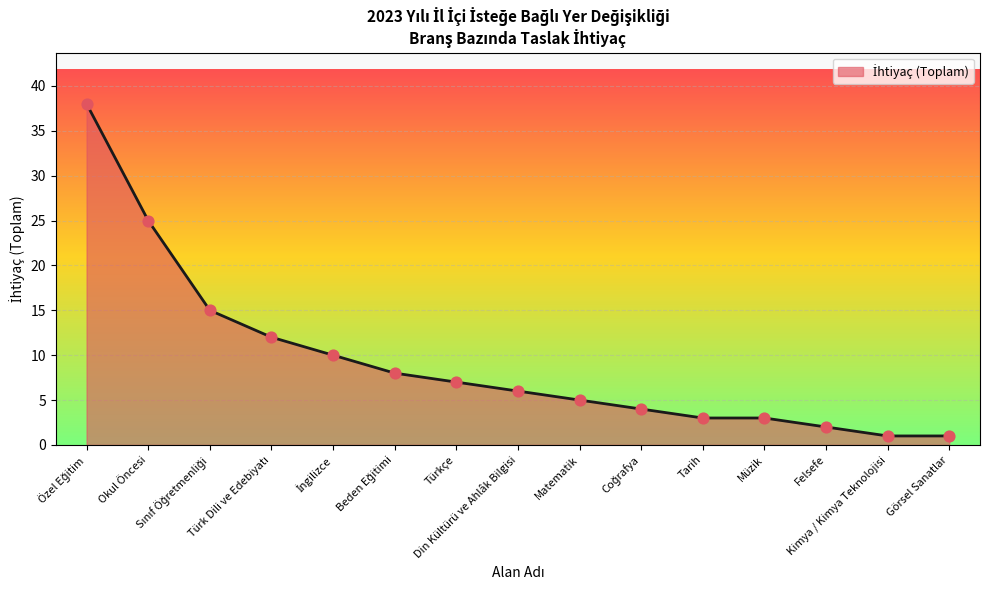

Approximately how many times larger is the value at Felsefe compared to Din Kültürü ve Ahlâk Bilgisi?

0.3